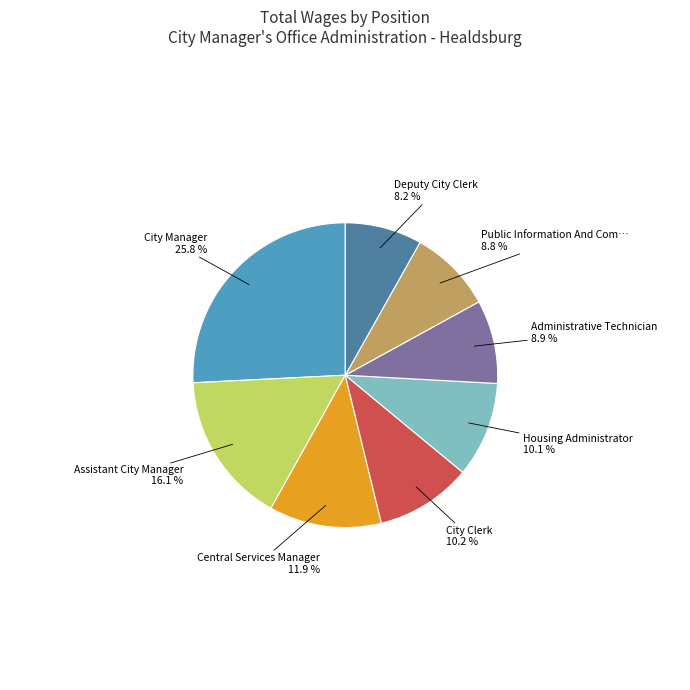

Is there a majority slice in this chart?

No